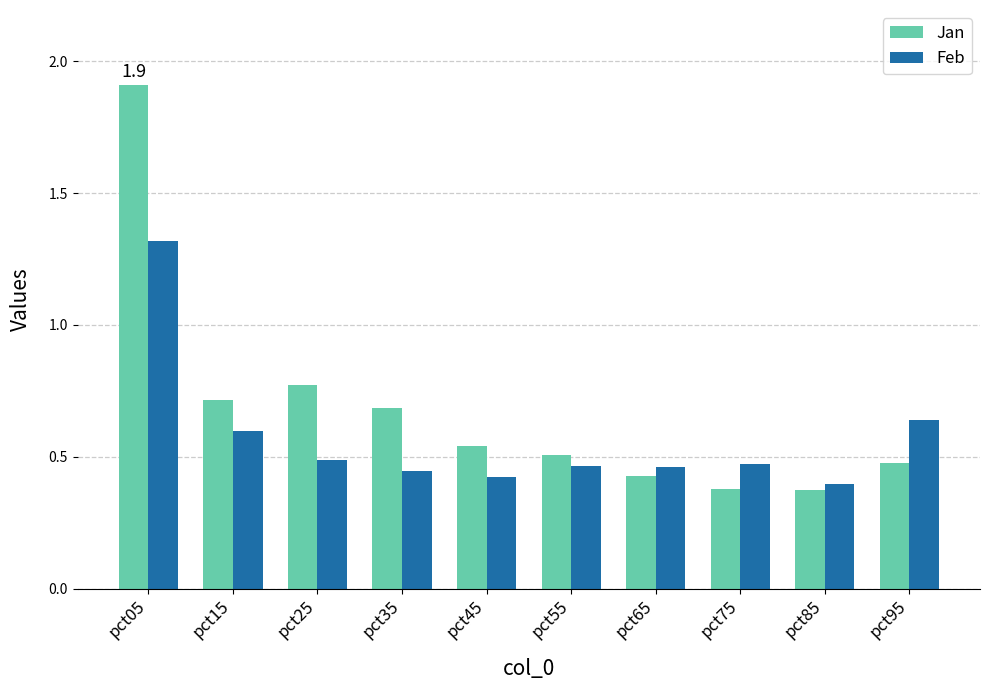

At which category is the sum across all series the highest?

pct05